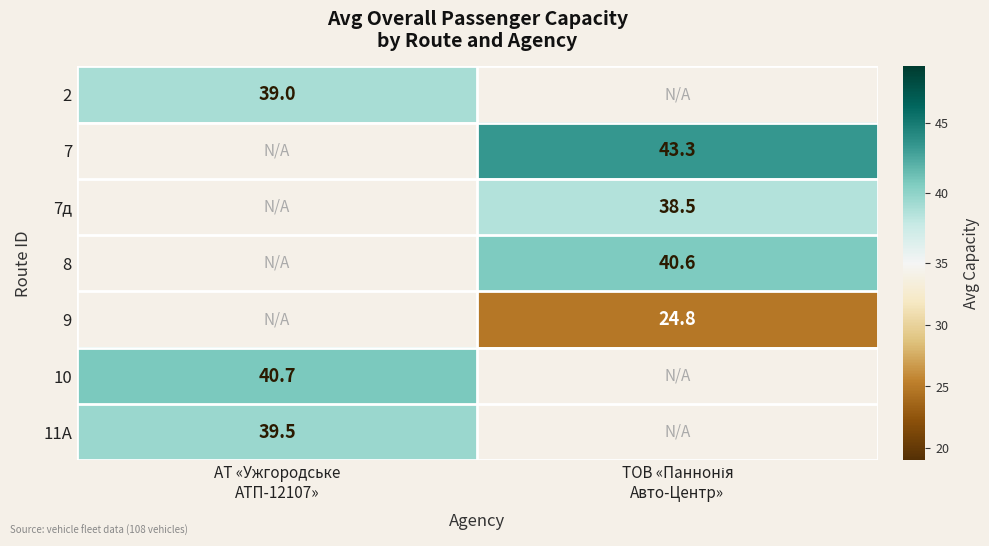

Where is 2 nearest to the value 39?

АТ «Ужгородське АТП-12107»